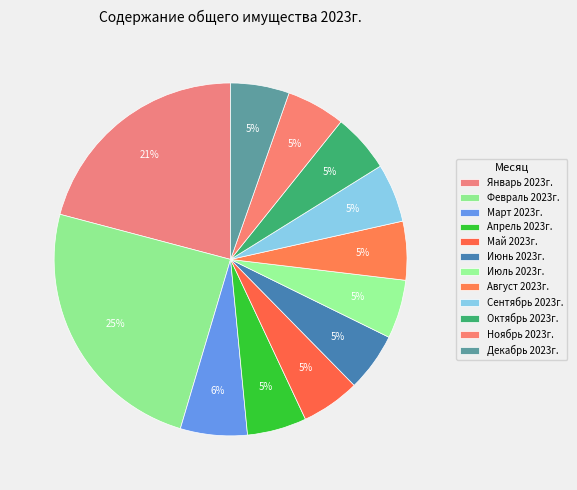

Is it true that Октябрь 2023г. is 20% of the pie?

False